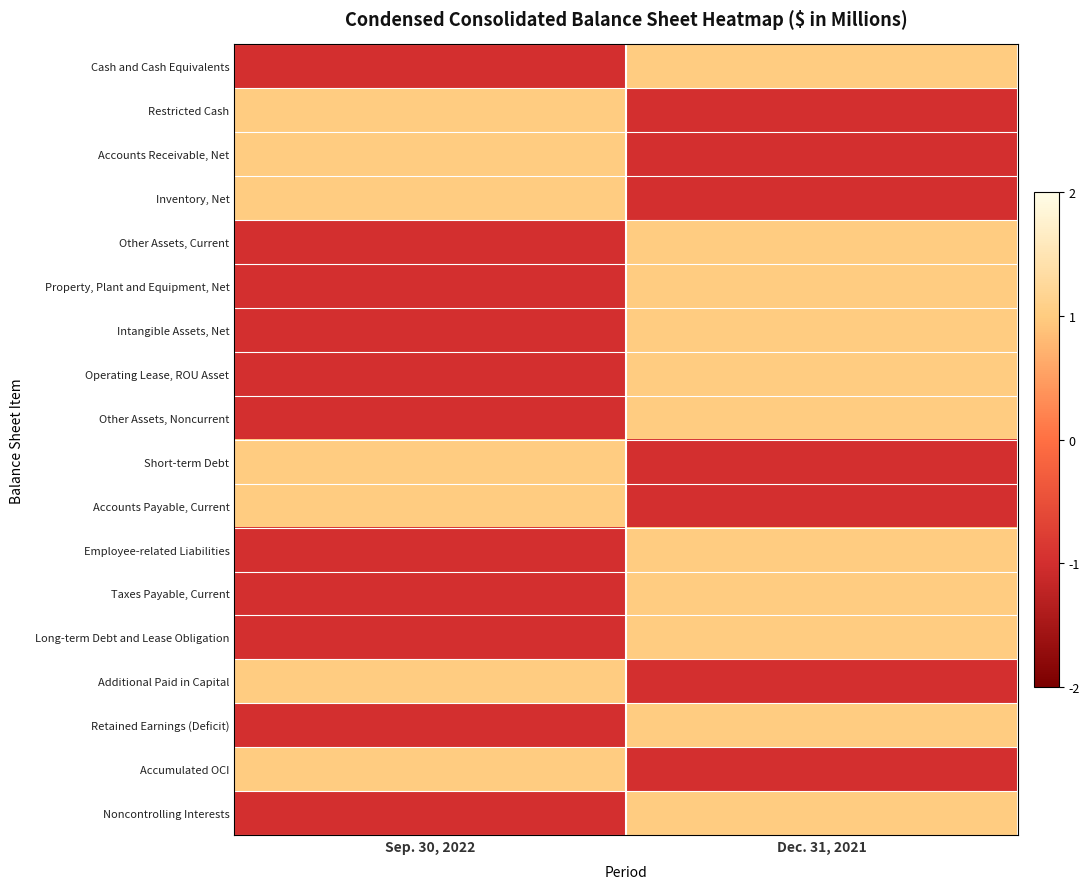

Reading left to right, extract all data points from this chart.

Cash and Cash Equivalents: Sep. 30, 2022=-1	Dec. 31, 2021=1
Restricted Cash: Sep. 30, 2022=1	Dec. 31, 2021=-1
Accounts Receivable, Net: Sep. 30, 2022=1	Dec. 31, 2021=-1
Inventory, Net: Sep. 30, 2022=1	Dec. 31, 2021=-1
Other Assets, Current: Sep. 30, 2022=-1	Dec. 31, 2021=1
Property, Plant and Equipment, Net: Sep. 30, 2022=-1	Dec. 31, 2021=1
Intangible Assets, Net: Sep. 30, 2022=-1	Dec. 31, 2021=1
Operating Lease, ROU Asset: Sep. 30, 2022=-1	Dec. 31, 2021=1
Other Assets, Noncurrent: Sep. 30, 2022=-1	Dec. 31, 2021=1
Short-term Debt: Sep. 30, 2022=1	Dec. 31, 2021=-1
Accounts Payable, Current: Sep. 30, 2022=1	Dec. 31, 2021=-1
Employee-related Liabilities: Sep. 30, 2022=-1	Dec. 31, 2021=1
Taxes Payable, Current: Sep. 30, 2022=-1	Dec. 31, 2021=1
Long-term Debt and Lease Obligation: Sep. 30, 2022=-1	Dec. 31, 2021=1
Additional Paid in Capital: Sep. 30, 2022=1	Dec. 31, 2021=-1
Retained Earnings (Deficit): Sep. 30, 2022=-1	Dec. 31, 2021=1
Accumulated OCI: Sep. 30, 2022=1	Dec. 31, 2021=-1
Noncontrolling Interests: Sep. 30, 2022=-1	Dec. 31, 2021=1